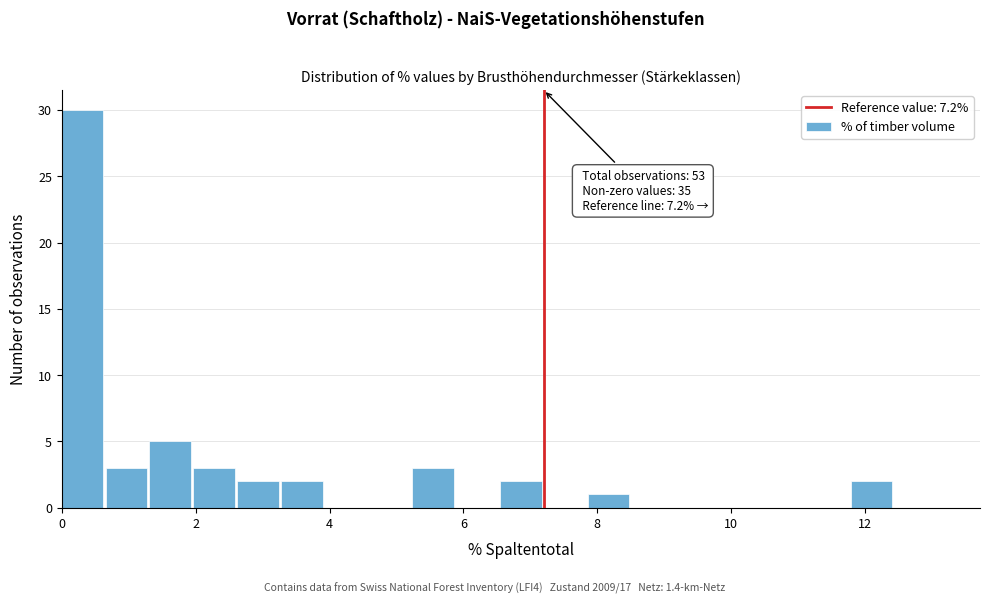

Read against the x-axis, roughly where is the centre of the tallest bar?

0.4